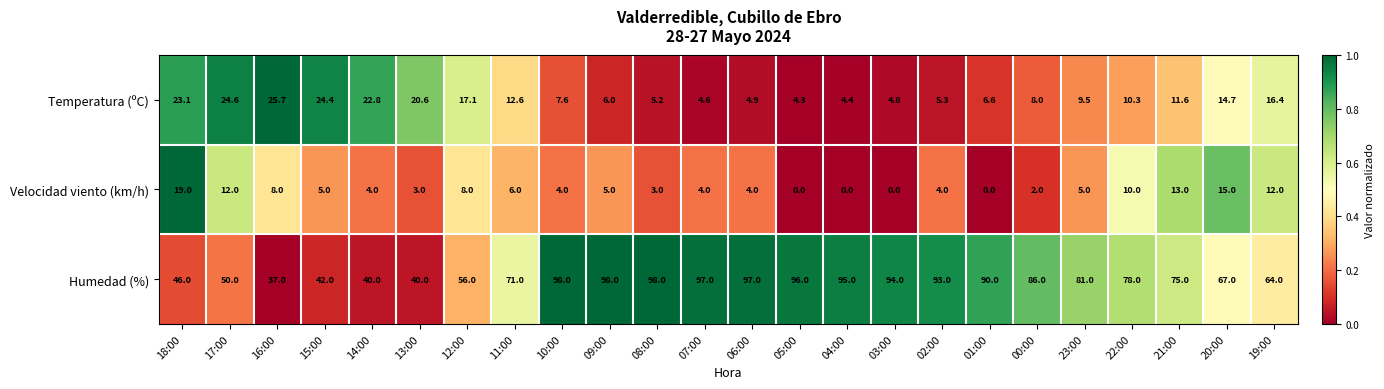

Which series has the largest total across all categories?

Humedad (%)